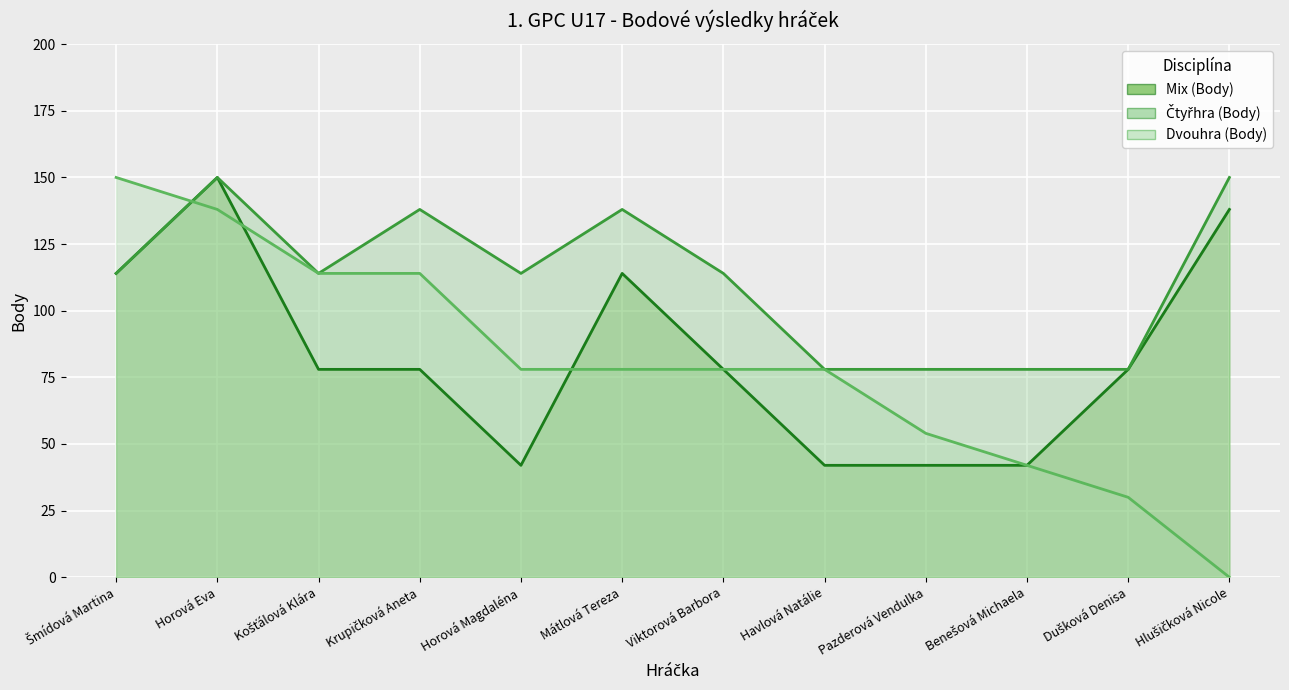

What position from the right is Pazderová Vendulka?

4